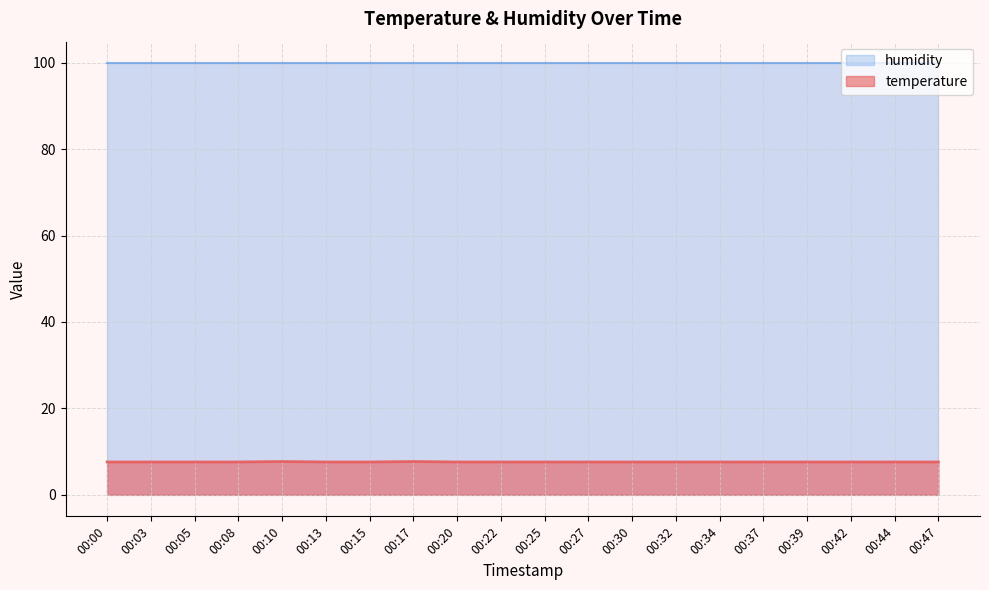

Between 00:25 and 00:27, which is larger?

00:25